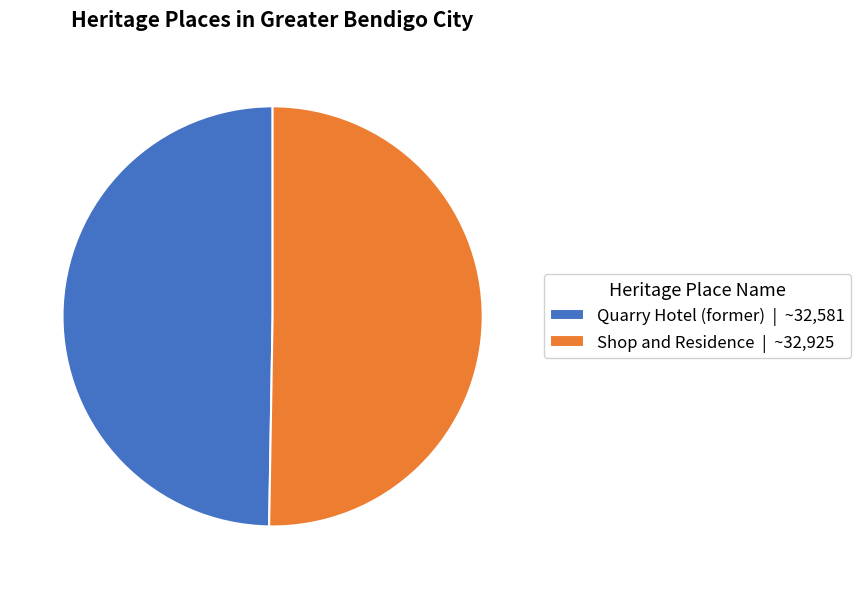

Approximately how many times larger is the value at Shop and Residence compared to Quarry Hotel (former)?

1.0